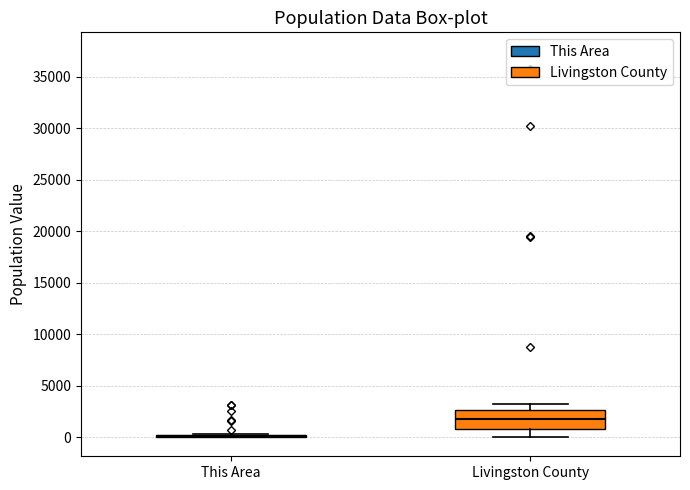

Reading left to right, transcribe this box plot: for each box, give where its median line is, the range the box spans, and where its two whiskers end, as read against the y-axis. The values are not printed on the chart, so give them approximately, as read against the axis.

This Area: box collapsed to a line at 0, whiskers 0 to 500
Livingston County: median 2000, box 500 to 2500, whiskers 0 to 3000